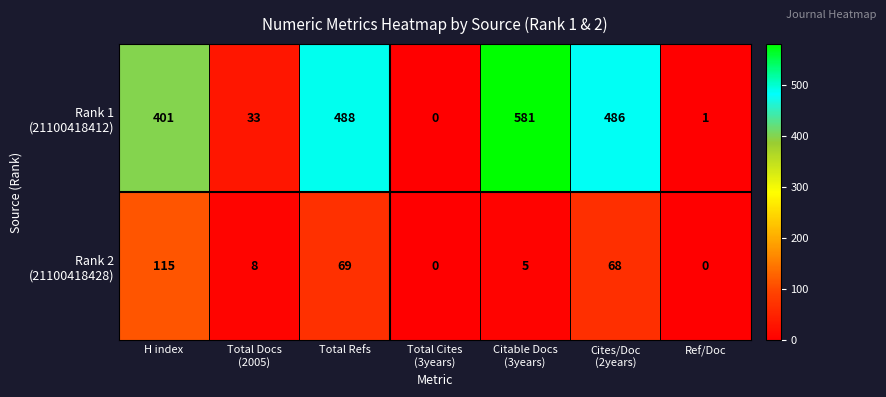

What is the difference between the highest and lowest values at H index?

286